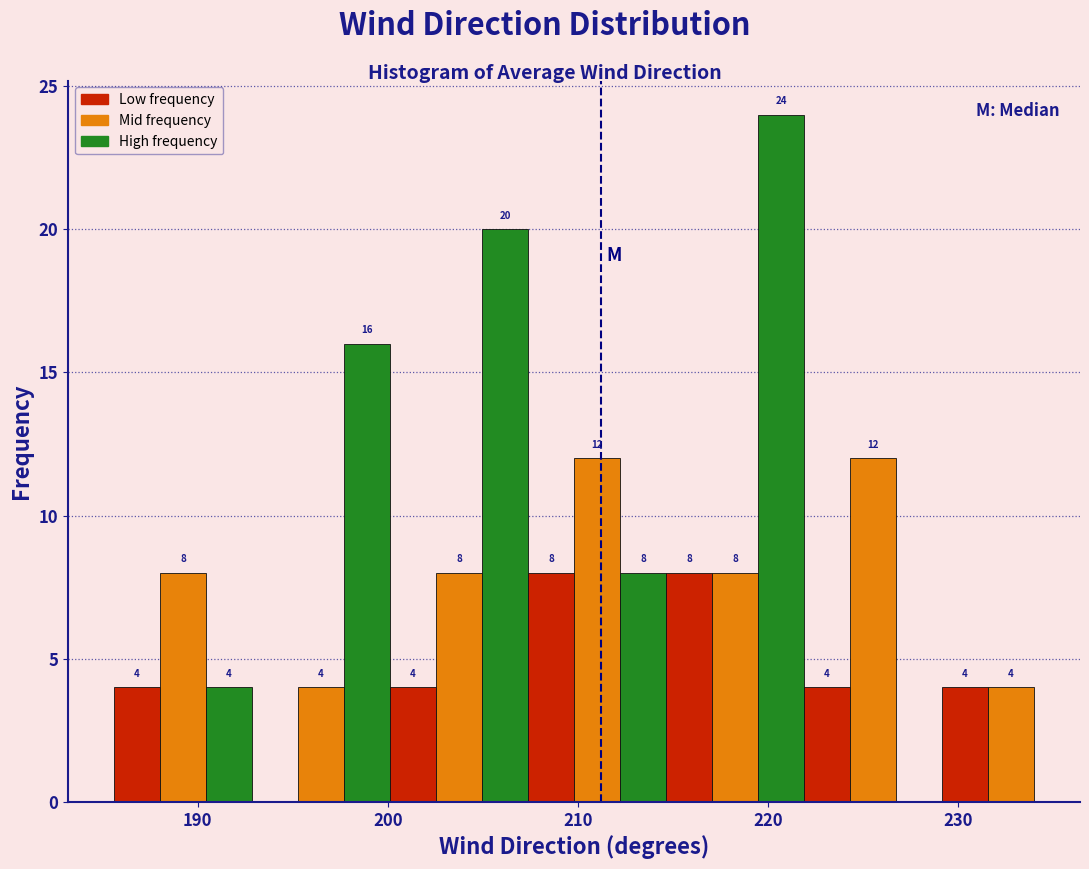

Around what value on the x-axis is the tallest bar? Give the approximate position of its centre, as read against the axis.

221